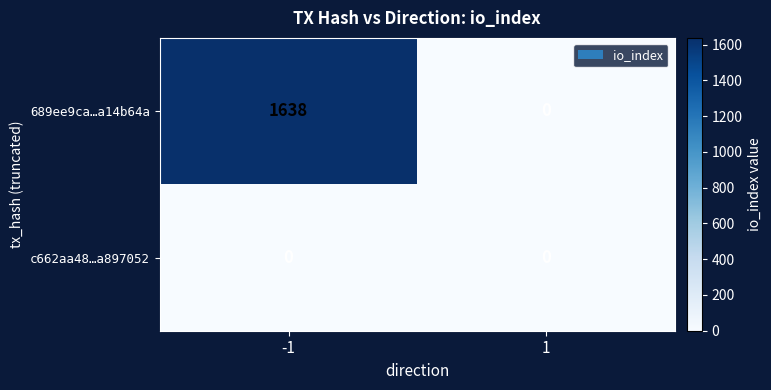

What is the maximum value shown in the chart?

1638